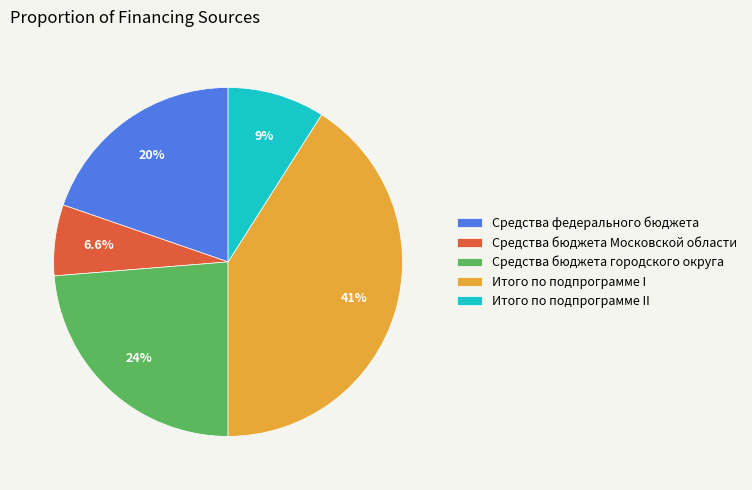

What is the largest slice in the pie chart?

Итого по подпрограмме I